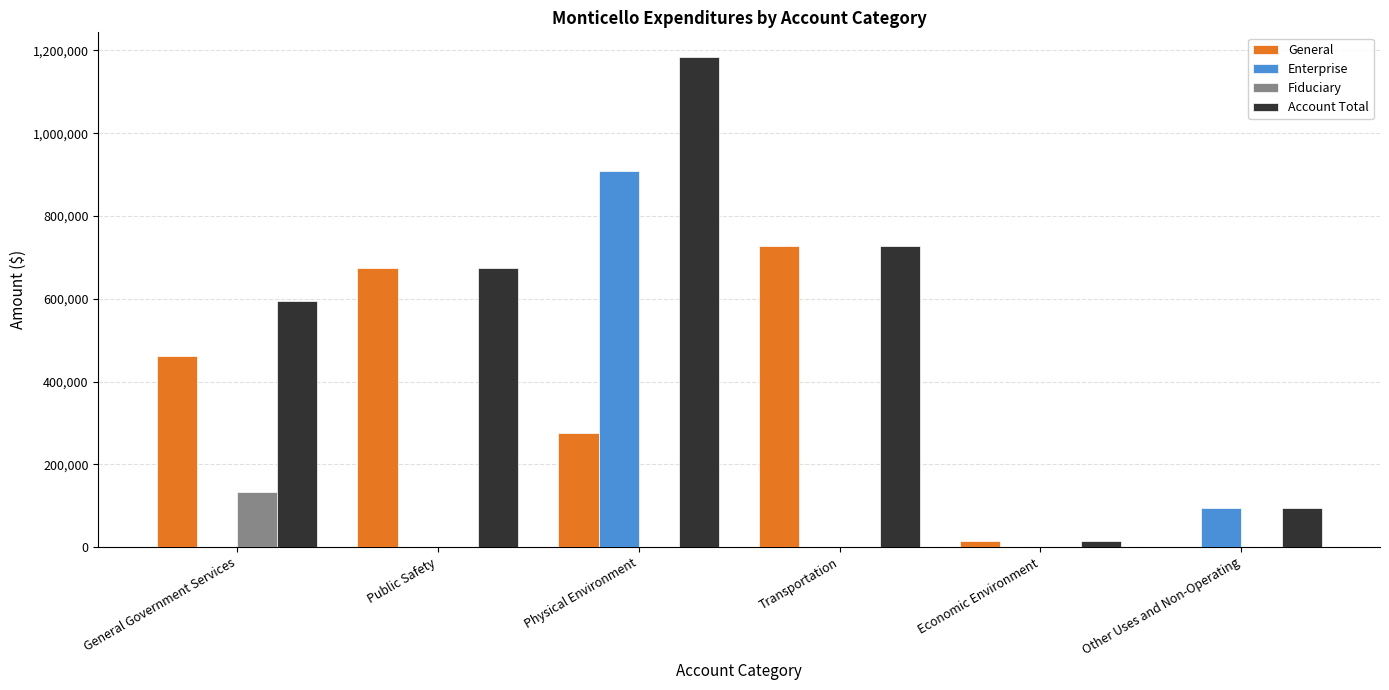

How many data points in Enterprise are above 0?

2